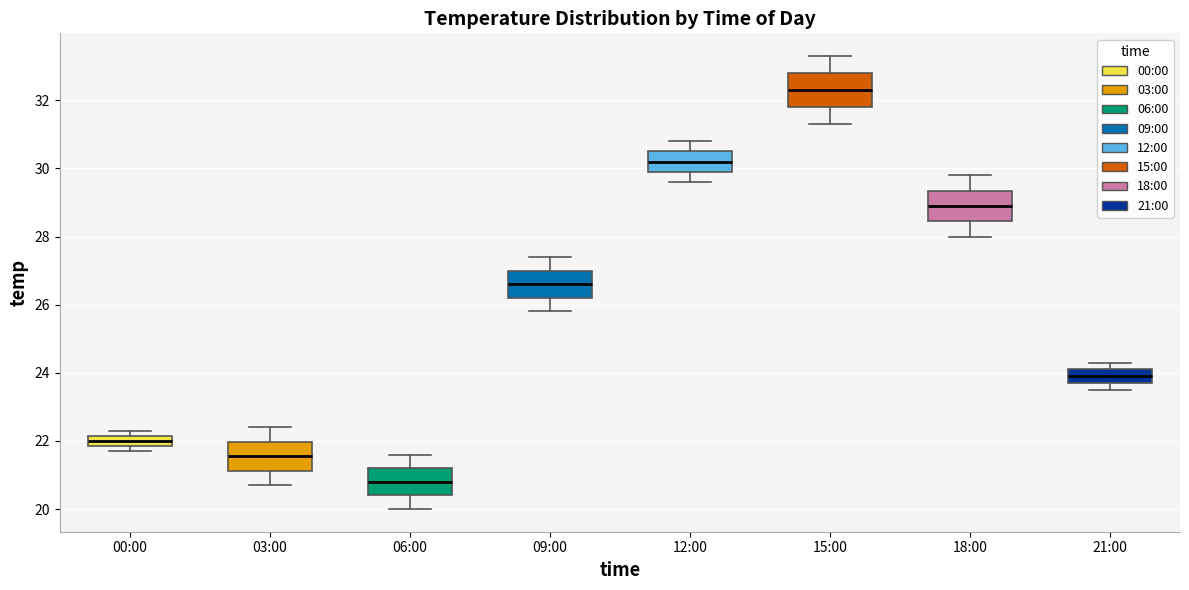

Where is the upper edge of the box for 15:00 on the y-axis? The values are not printed on the chart, so give them approximately, as read against the axis.

32.8